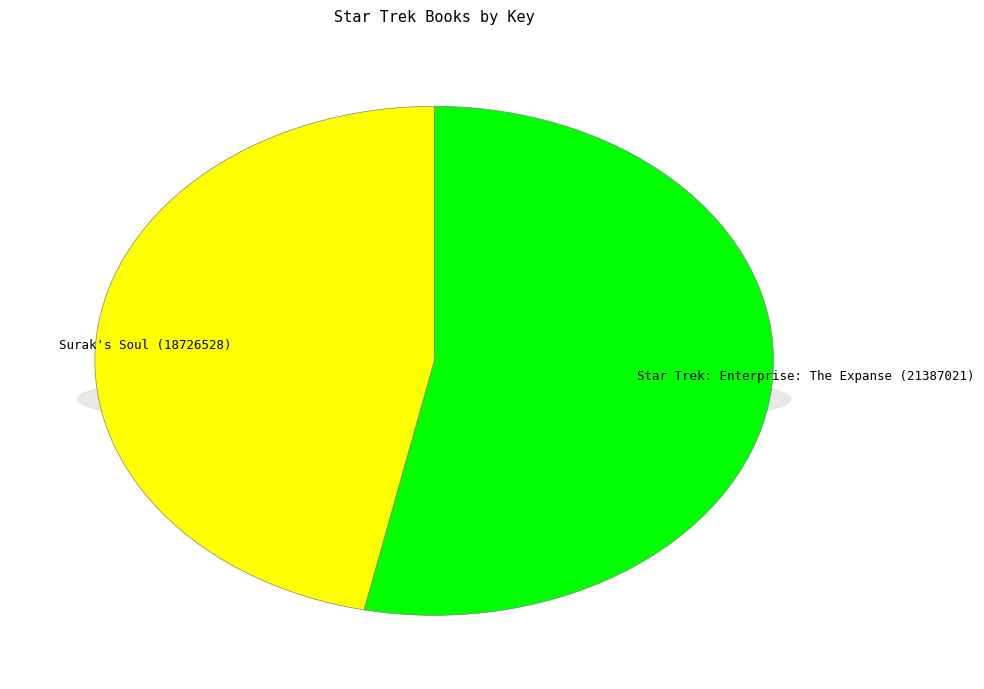

What is the total percentage of Surak's Soul (18726528) and Star Trek: Enterprise: The Expanse (21387021)?

100.0%